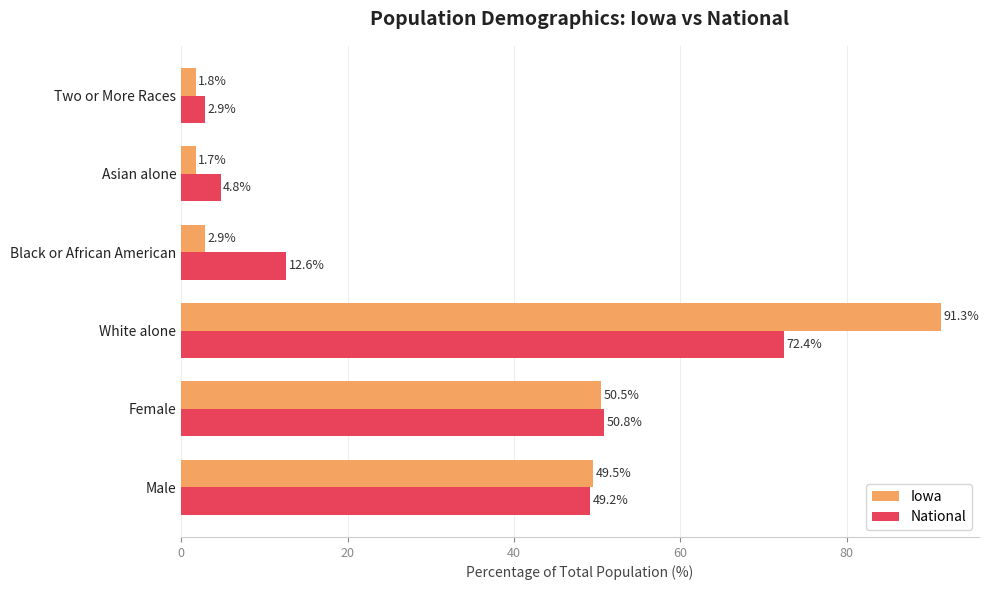

At which category is the sum across all series the highest?

White alone